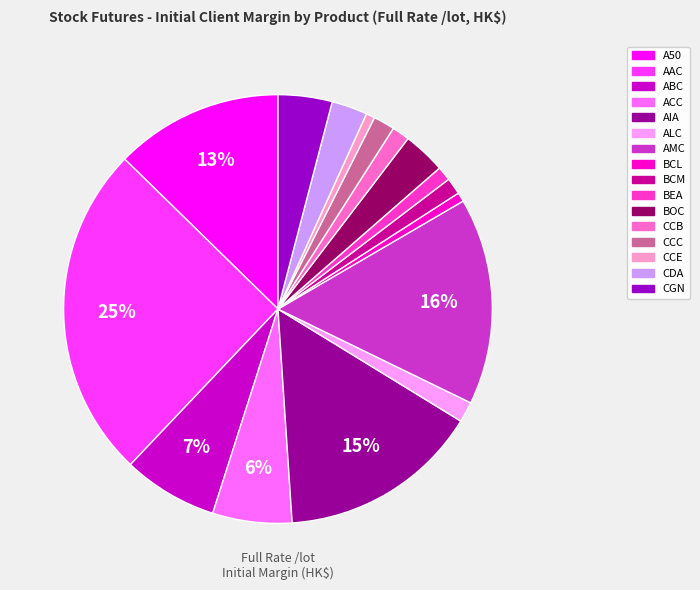

Is the sum of CCB and ACC greater than half?

No